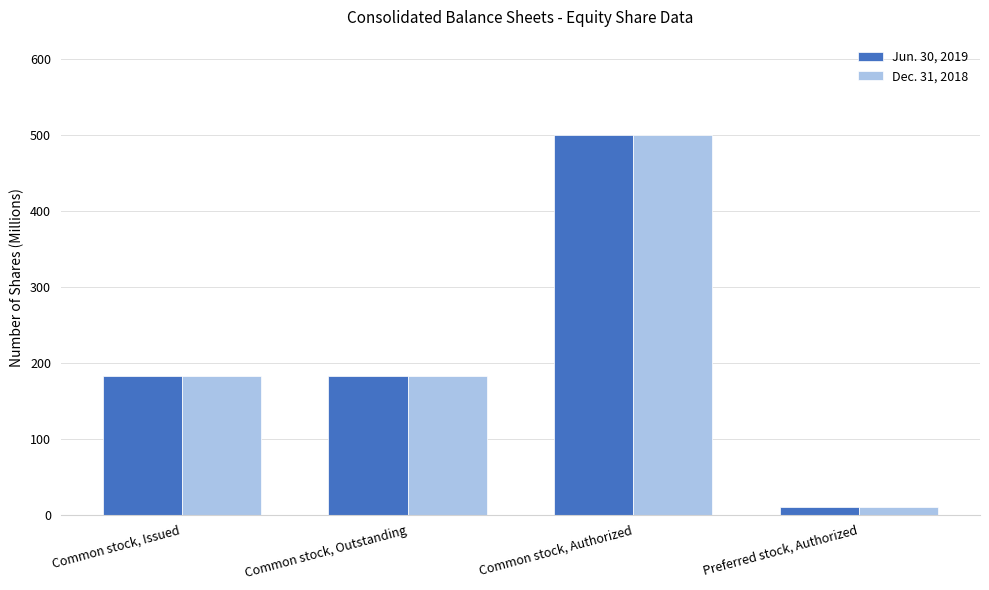

At which category is the sum across all series the highest?

Common stock, Authorized